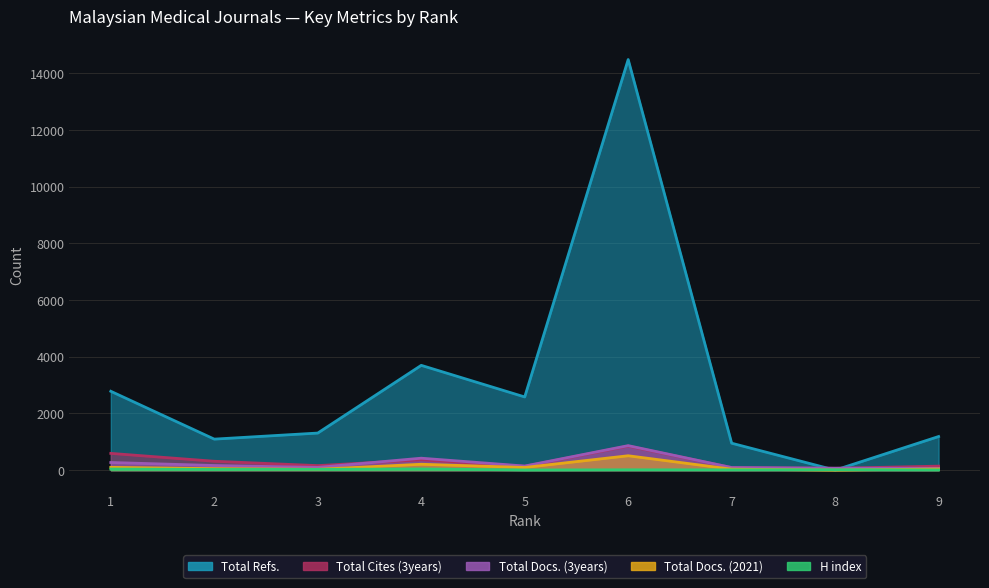

Between which two adjacent categories do Total Refs. and Total Docs. (3years) first intersect?

7 and 8